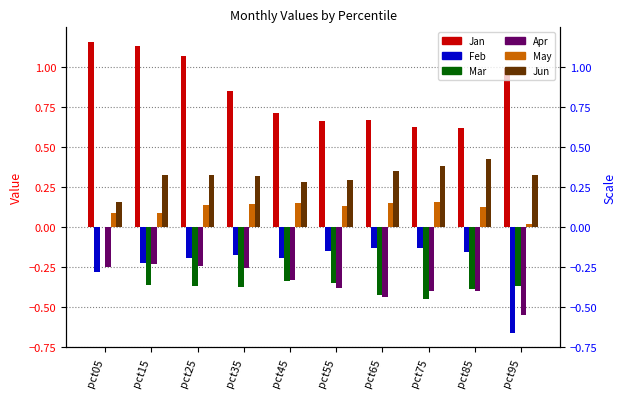

What is the minimum value for Feb?

-0.7